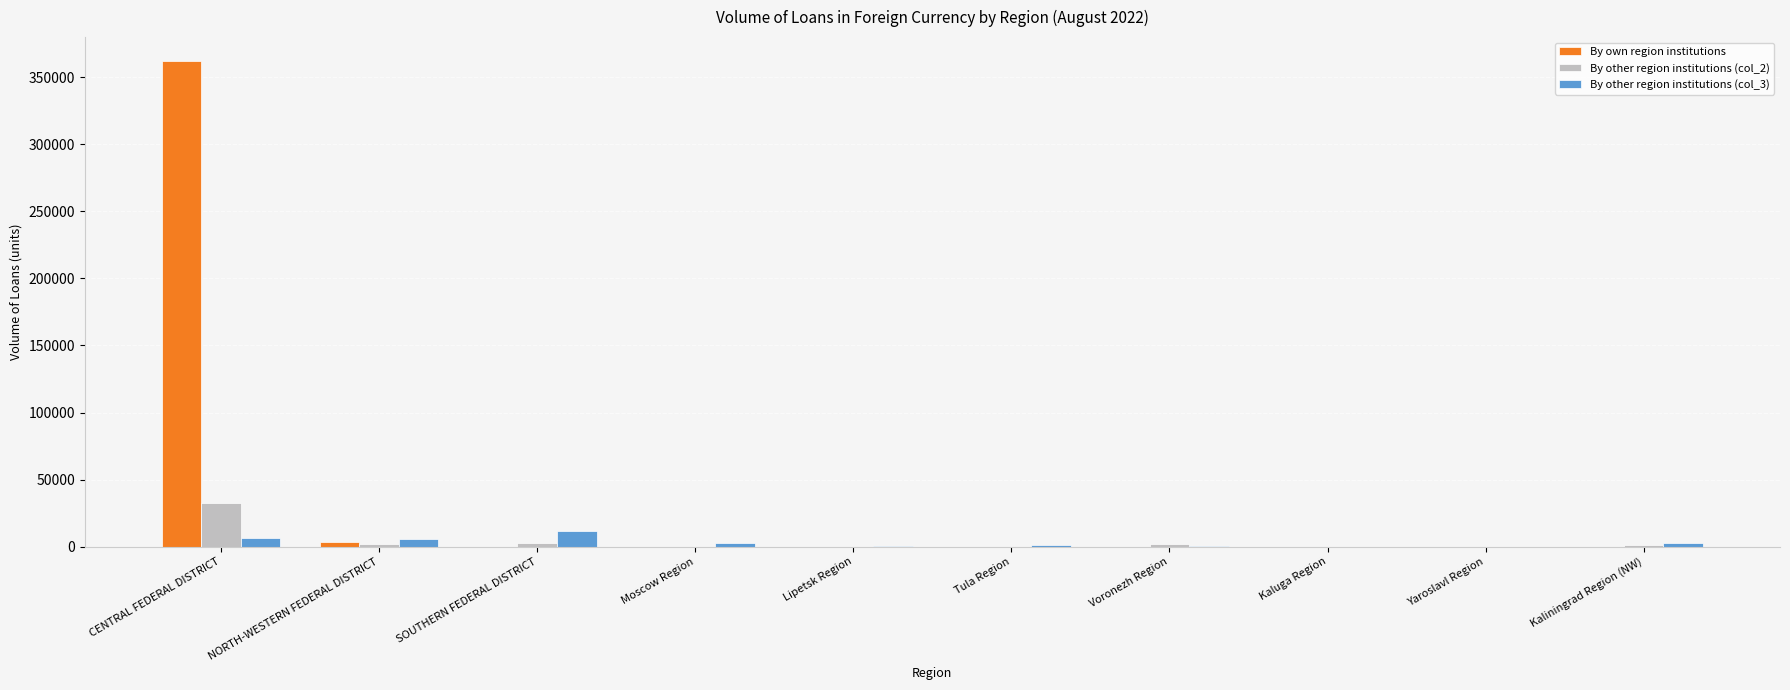

What is the approximate value of By other region institutions (col_3) at Yaroslavl Region, to the nearest 10?

70